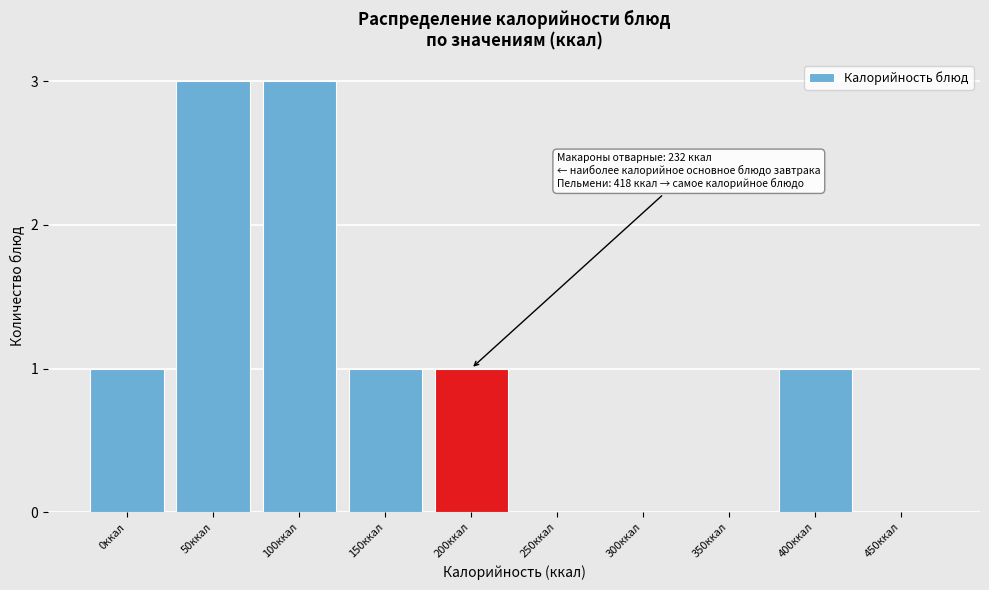

Reading left to right, transcribe all the data shown in this chart.

0ккал=1	50ккал=3	100ккал=3	150ккал=1	200ккал=1	250ккал=0	300ккал=0	350ккал=0	400ккал=1	450ккал=0